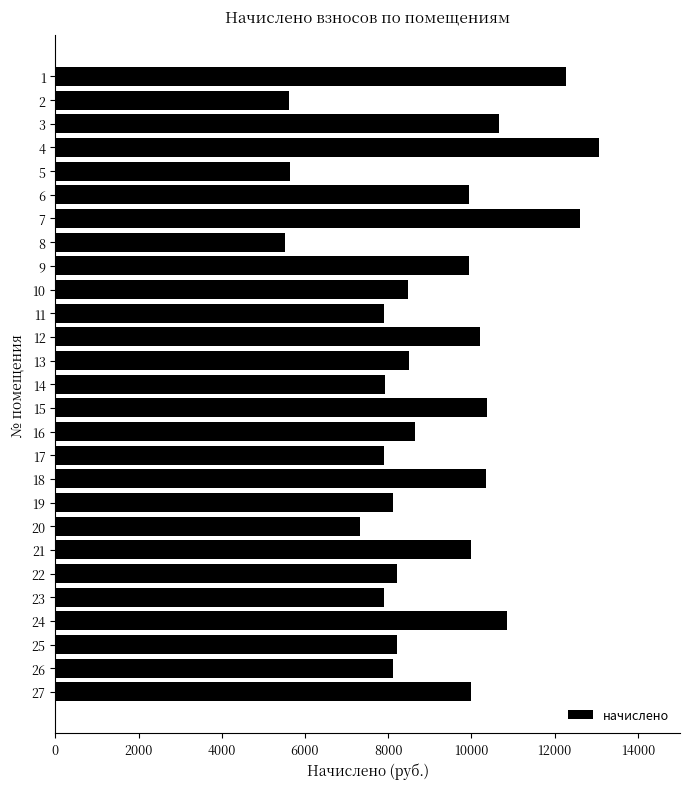

What is the value of the 6th bar from the top?

9953.3